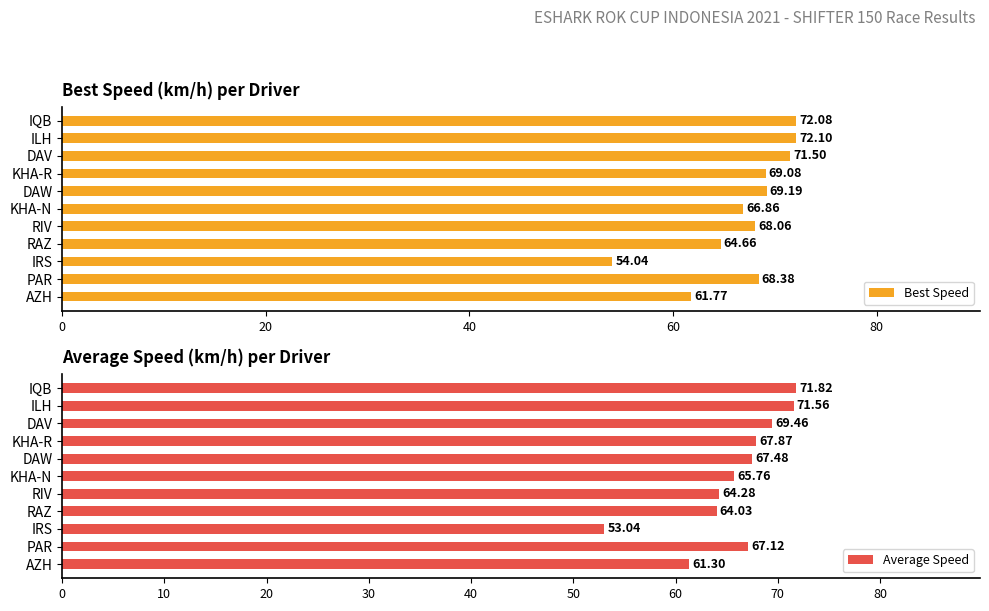

Reading left to right, transcribe all the data shown in this chart.

Best Speed: 72.1	72.1	71.5	69.1	69.2	66.9	68.1	64.7	54.0	68.4	61.8
Average Speed: 71.8	71.6	69.5	67.9	67.5	65.8	64.3	64.0	53.0	67.1	61.3